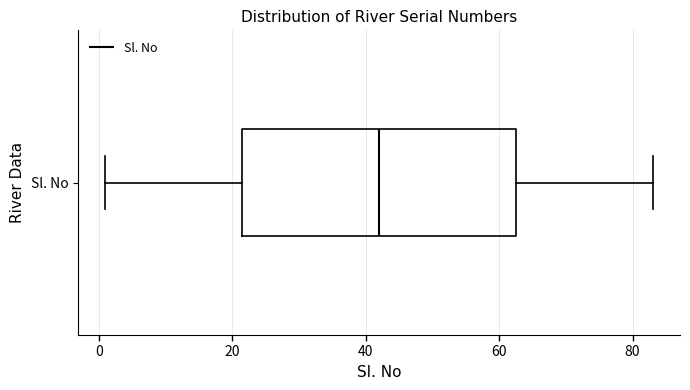

Read this box plot against the x-axis: the position of the median line, the range covered by the box, and the ends of both whiskers. The values are not printed on the chart, so give them approximately, as read against the axis.

median 42, box 22 to 62, whiskers 2 to 84